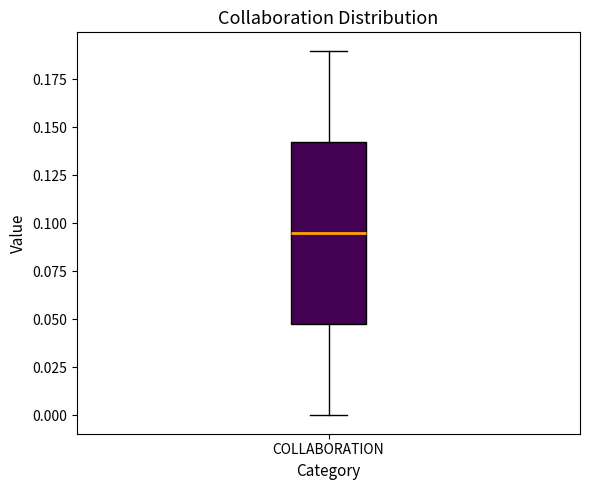

Transcribe this box plot: give where the median line is, the range the box spans, and where the two whiskers end, as read against the y-axis. The values are not printed on the chart, so give them approximately, as read against the axis.

median 0.095, box 0.050 to 0.145, whiskers 0.000 to 0.190